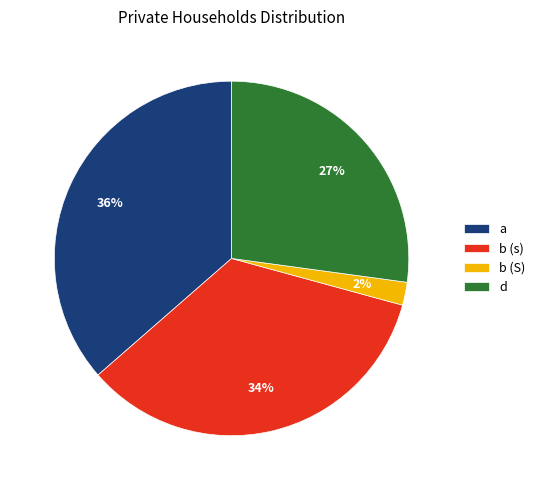

Combined, do a and b (s) account for over 50%?

Yes